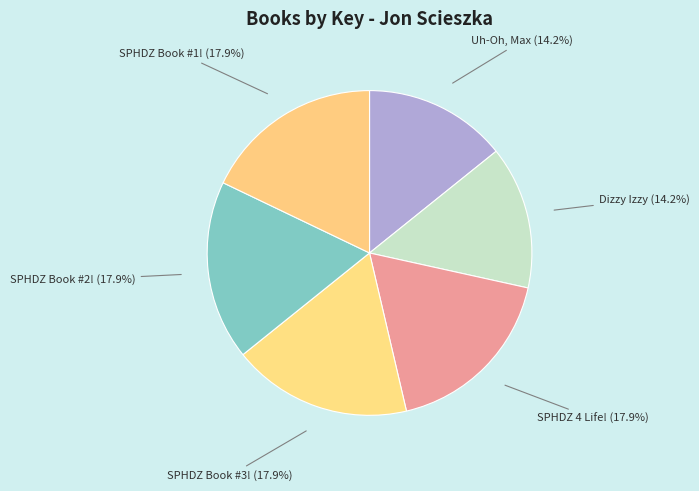

Does SPHDZ Book #3! account for over 50% of the chart?

No